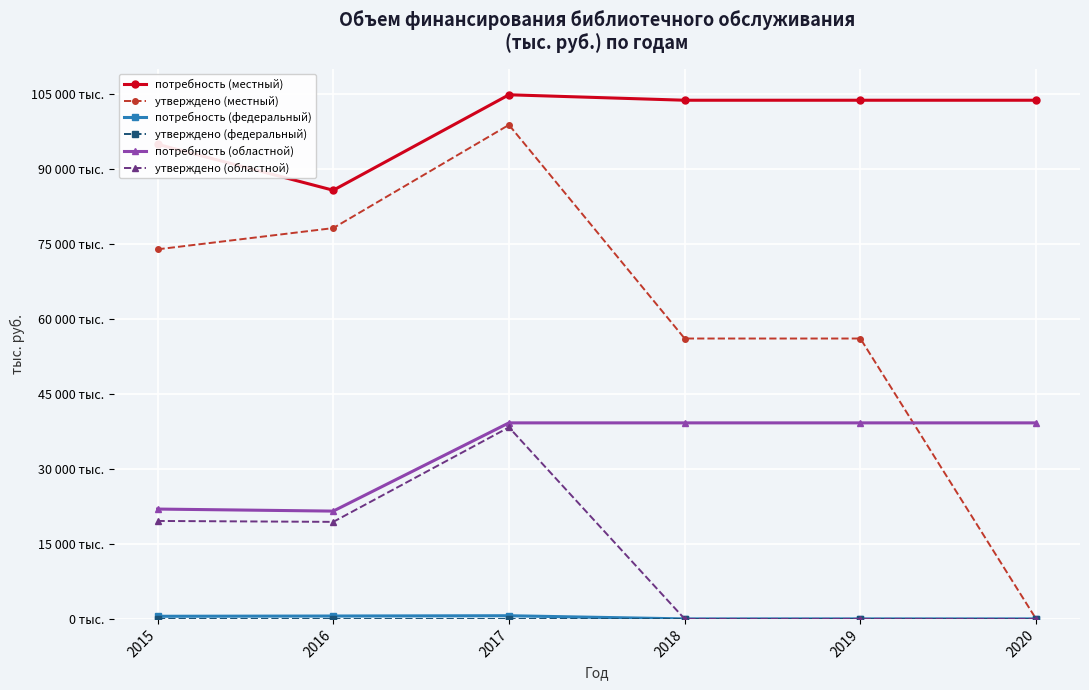

What is the value of the потребность (местный) point at the 3rd from the left?

104810.5